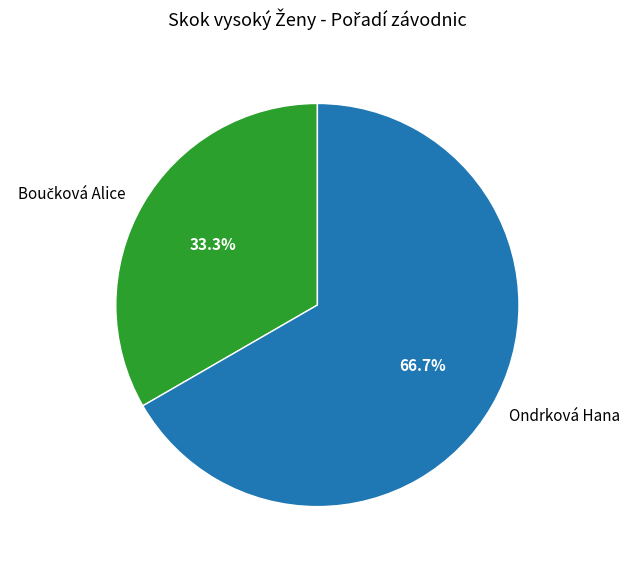

What portion of the pie excludes Ondrková Hana?

33.3%